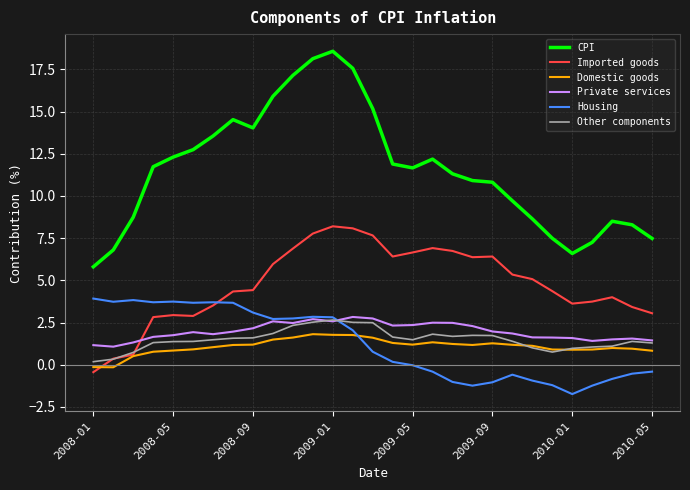

List the series in order of their peak value, highest first.

CPI, Imported goods, Housing, Private services, Other components, Domestic goods